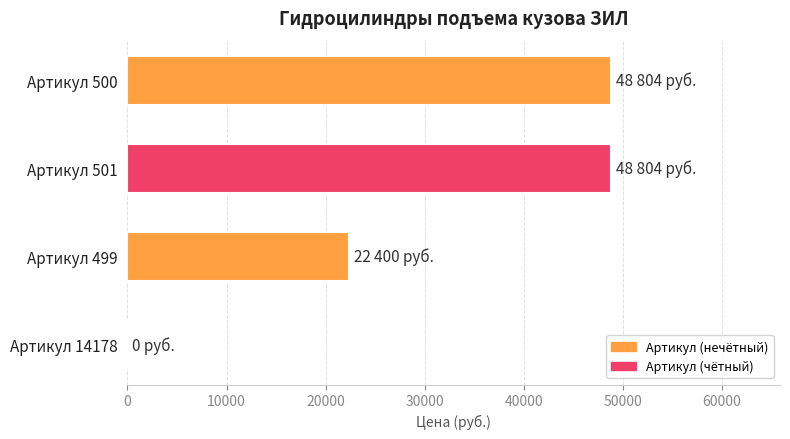

What is the sum of all values?

120008